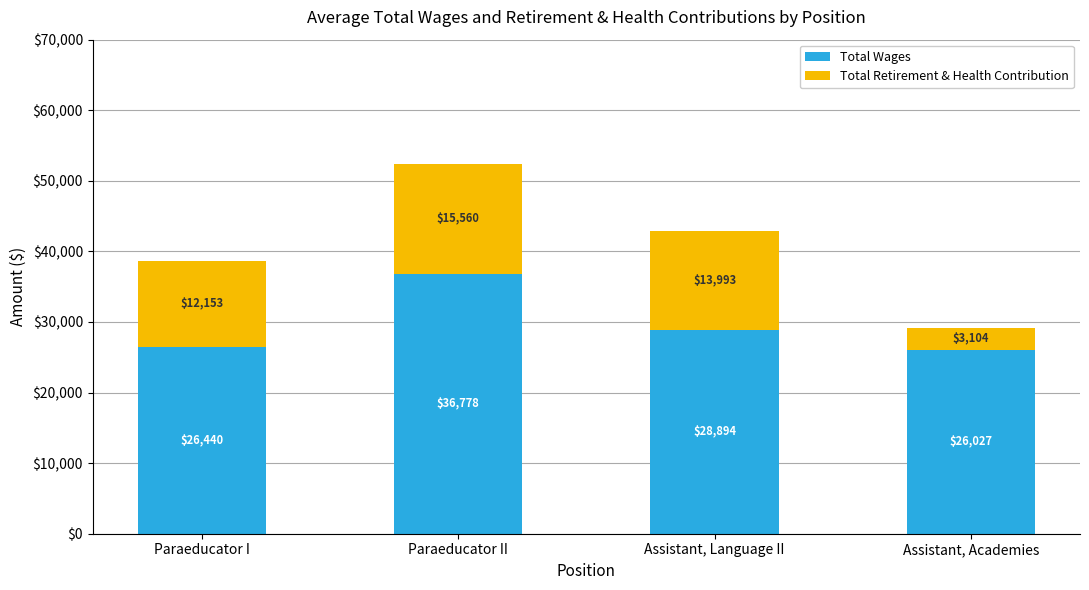

What is the highest value of the Total Wages series?

36778